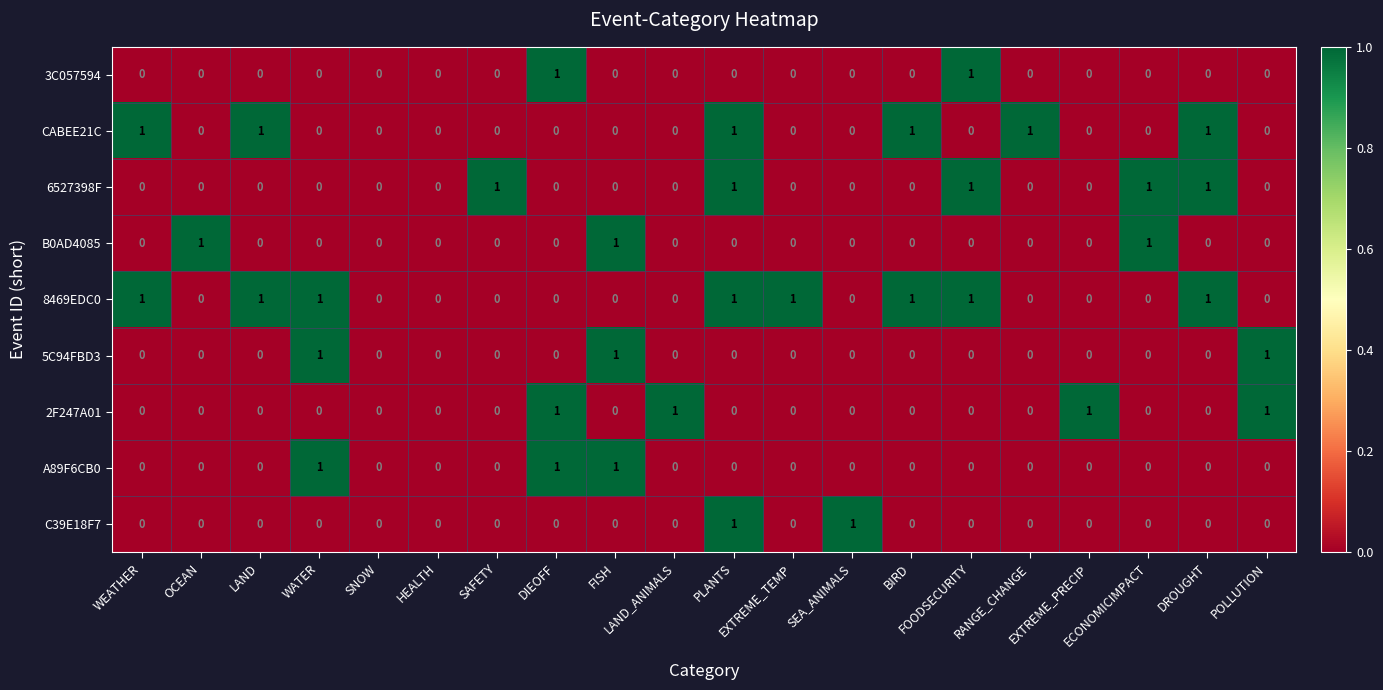

Count the 3C057594 values in the range 0 to 1.

20